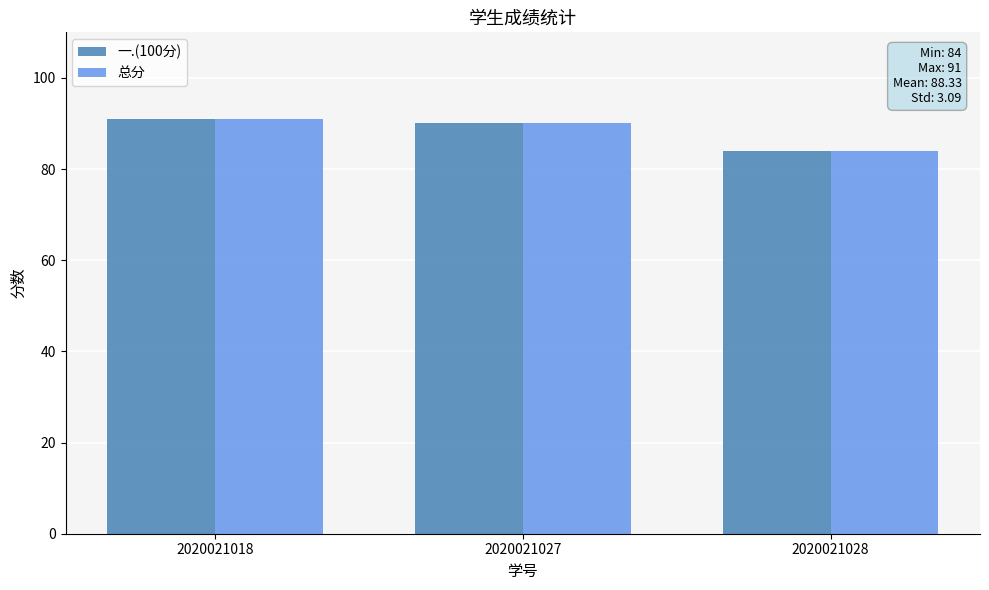

Which label corresponds to the largest value in the chart?

2020021018